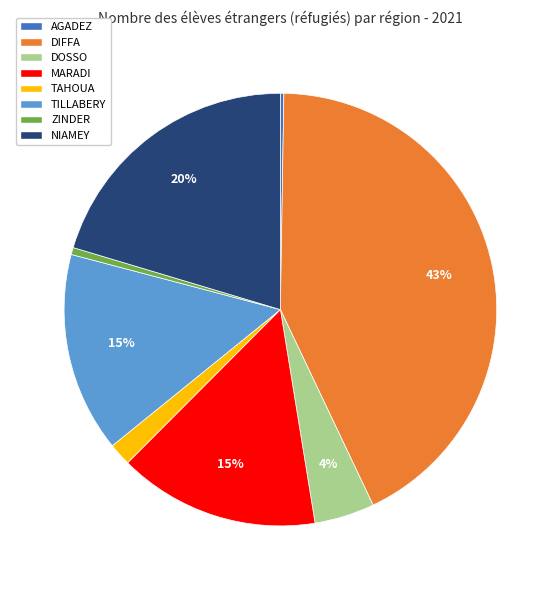

True or false: ZINDER accounts for 13% of the total.

False